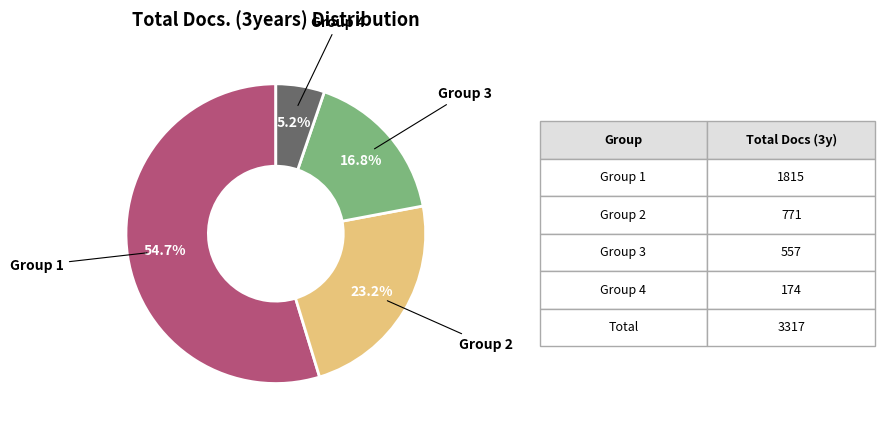

Is there any slice that represents more than half of the pie?

Yes